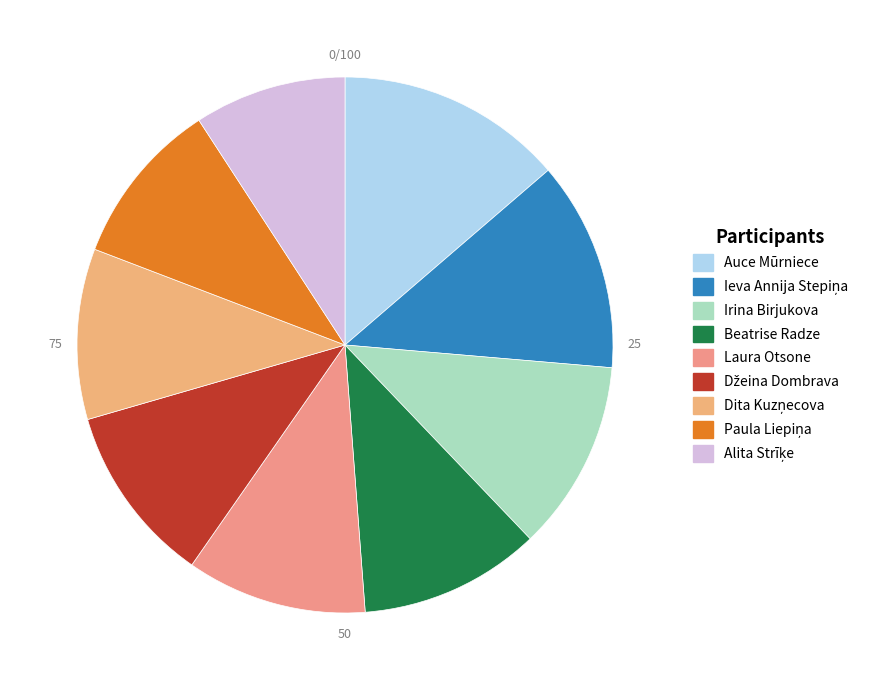

To the nearest percent, what percentage of the pie is Džeina Dombrava?

11%